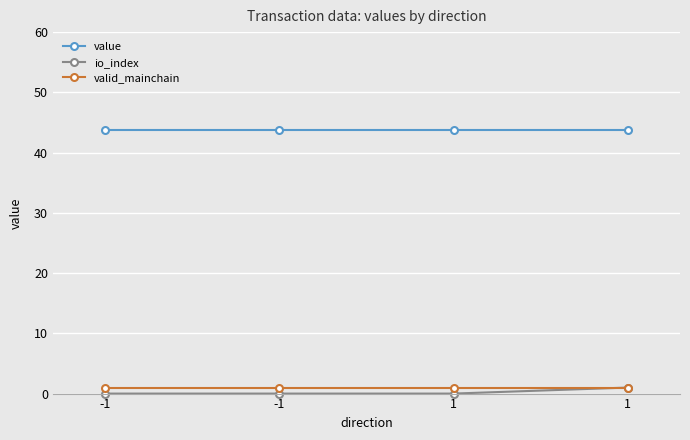

How many lines are shown in the chart?

3